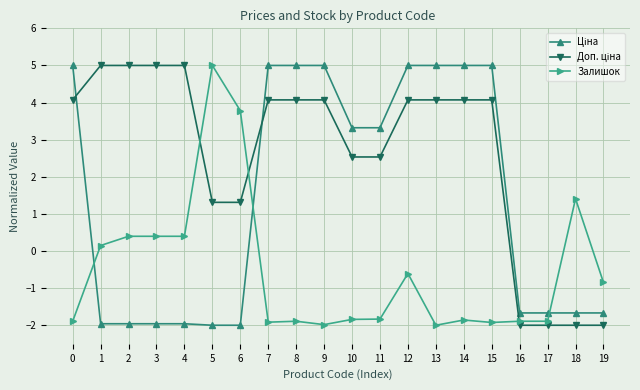

At which category is the sum across all series the highest?

12